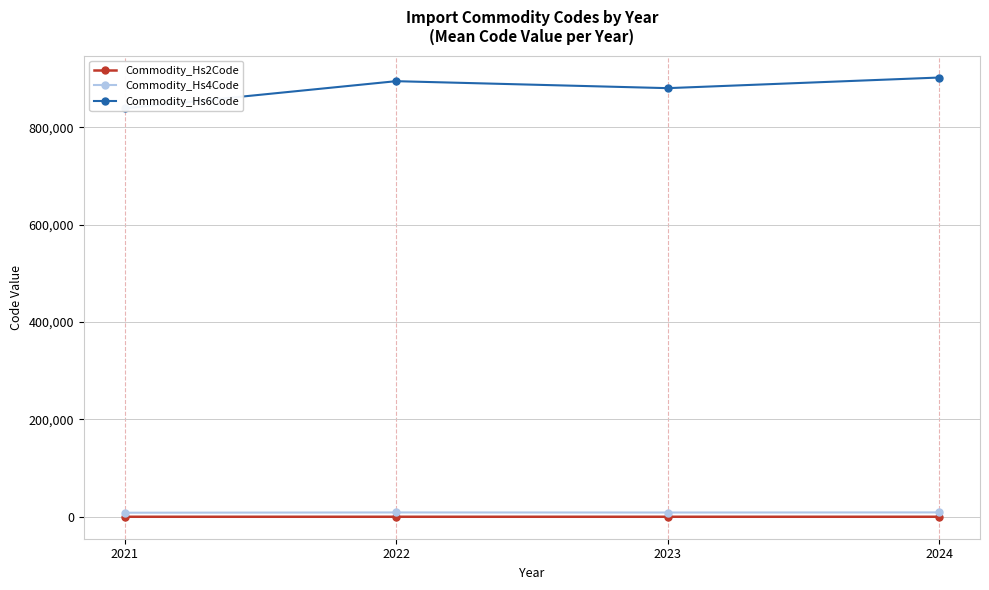

Reading left to right, what are all the values shown in this chart?

Commodity_Hs2Code: 2021=83.8	2022=89.4	2023=88.0	2024=90.0
Commodity_Hs4Code: 2021=8389.0	2022=8947.4	2023=8804.2	2024=9022.5
Commodity_Hs6Code: 2021=838992.3	2022=894823.4	2023=880494.6	2024=902321.0